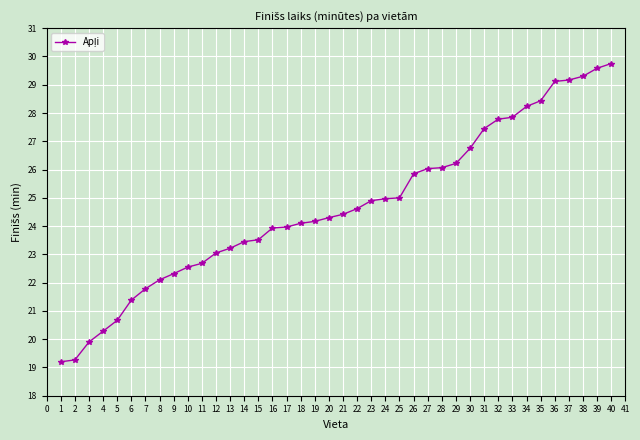

Read the value at 34.

28.2